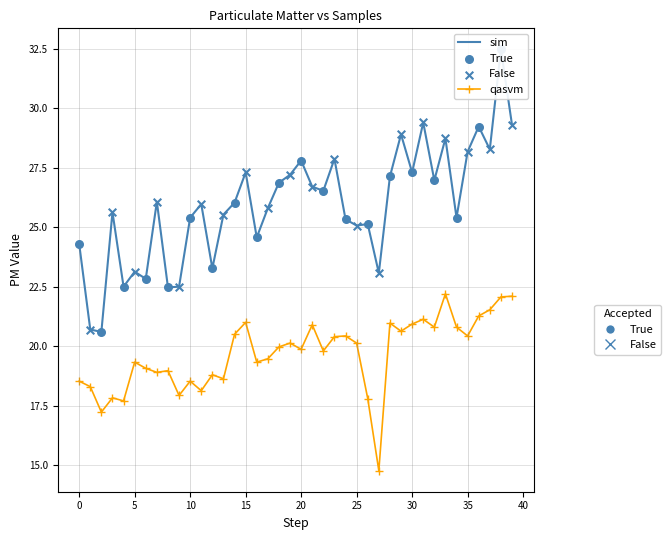

What is the minimum value shown in the chart?

14.8